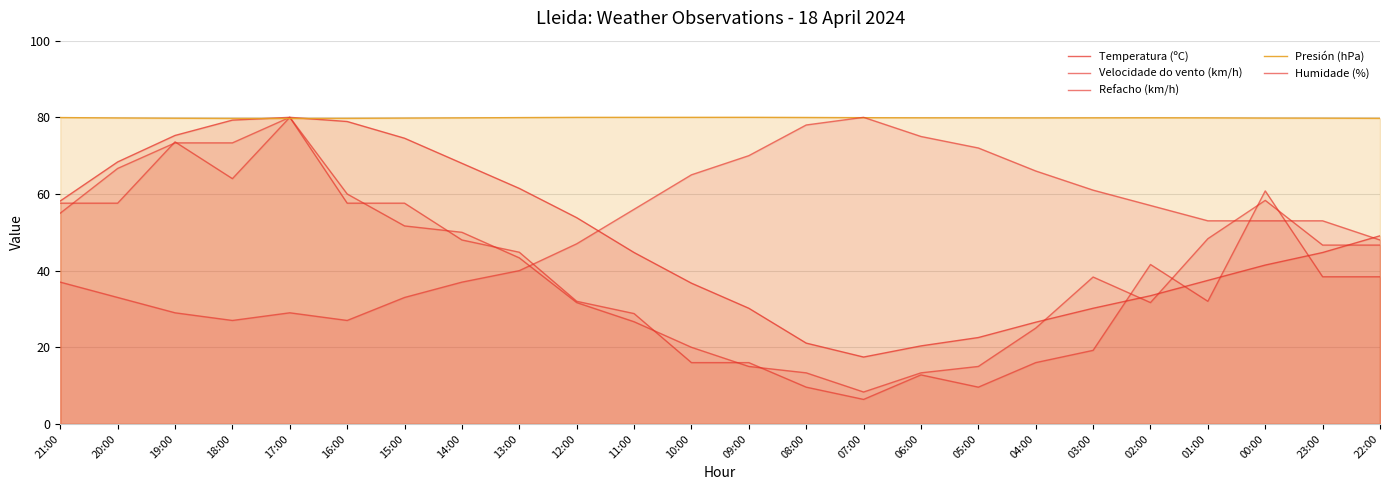

True or false: Temperatura (ºC) and Presión (hPa) cross at least once.

True